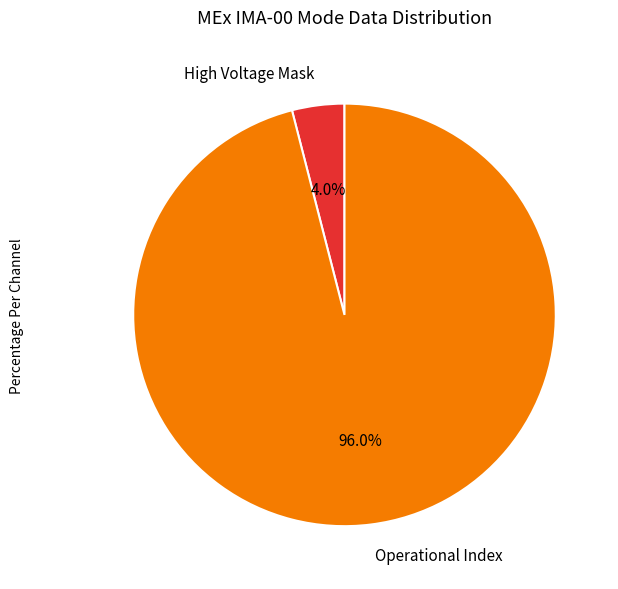

What is the majority slice?

Operational Index